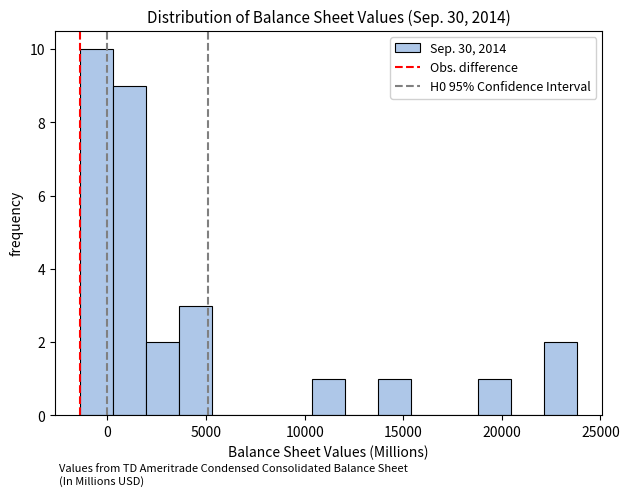

Around what value on the x-axis is the tallest bar? Give the approximate position of its centre, as read against the axis.

-500